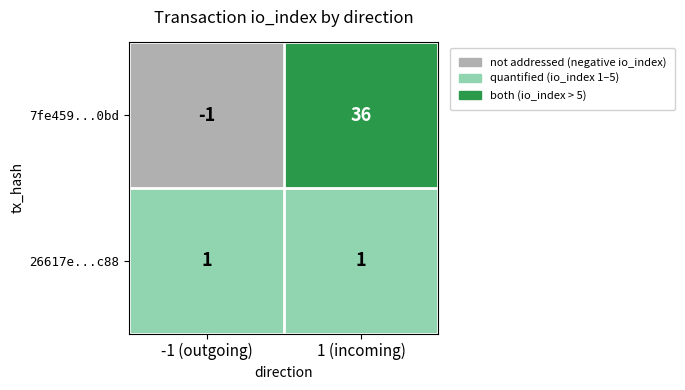

Which series has the largest total across all categories?

7fe459...0bd